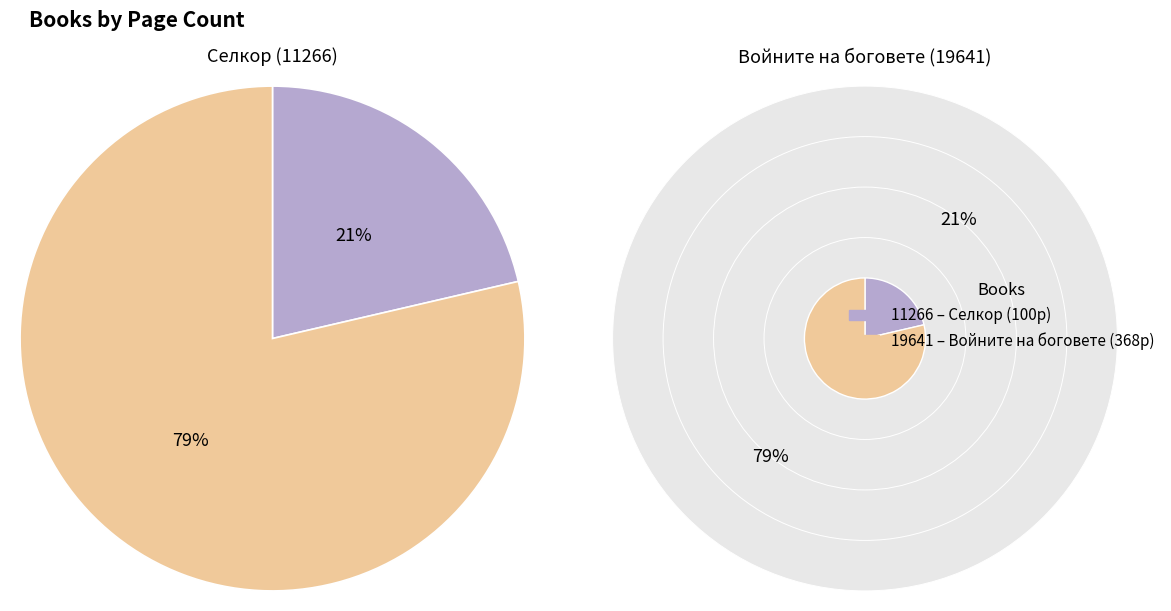

How many slices are in this pie chart?

2